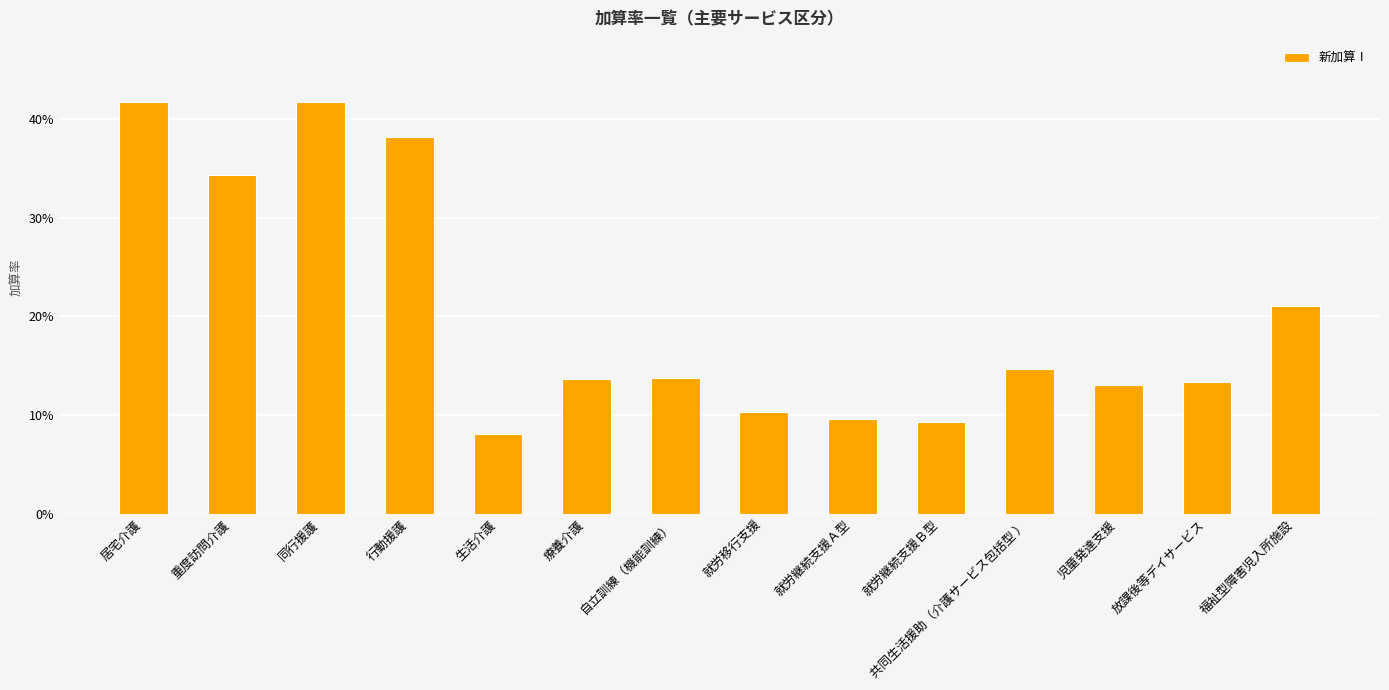

What is the difference between the second highest and minimum values?

0.3